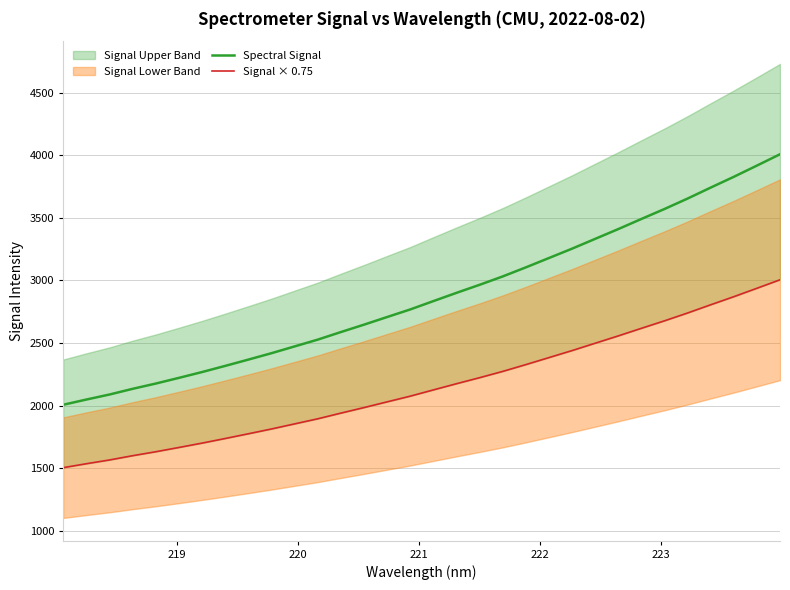

What is the highest value of the Spectral Signal series?

4007.8